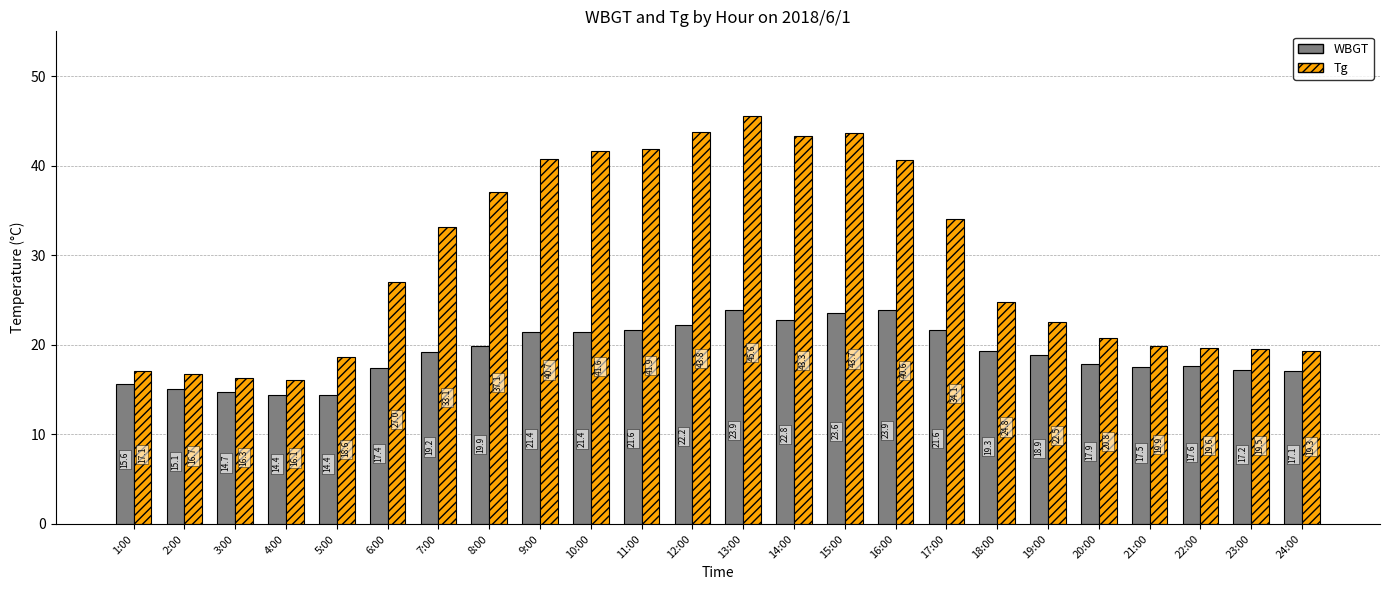

What is the difference between the maximum and minimum values in the Tg series?

29.5